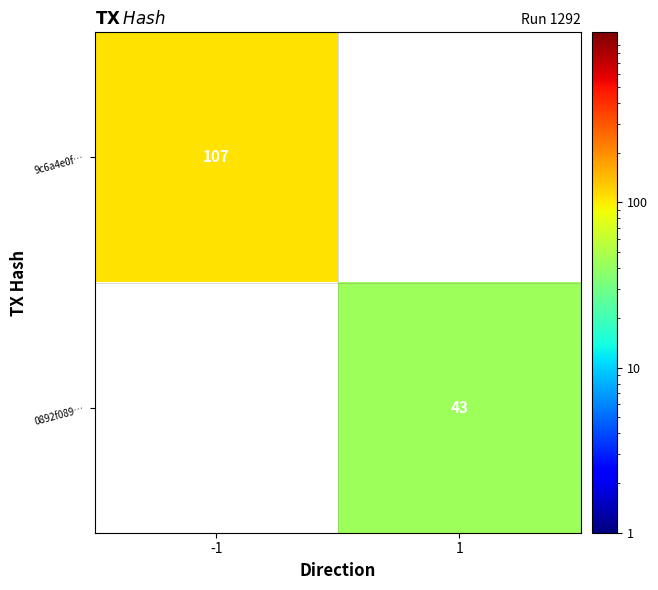

Is the value of 0892f089… at 1 greater than the value of 9c6a4e0f… at -1?

No